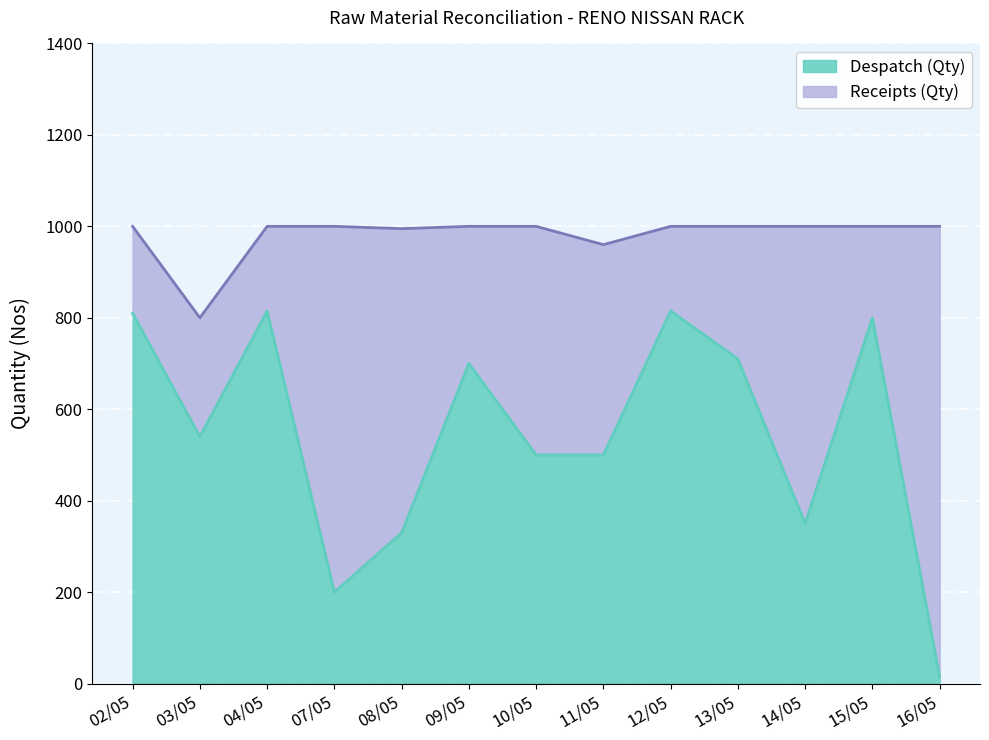

What is the maximum value for Despatch (Qty)?

815